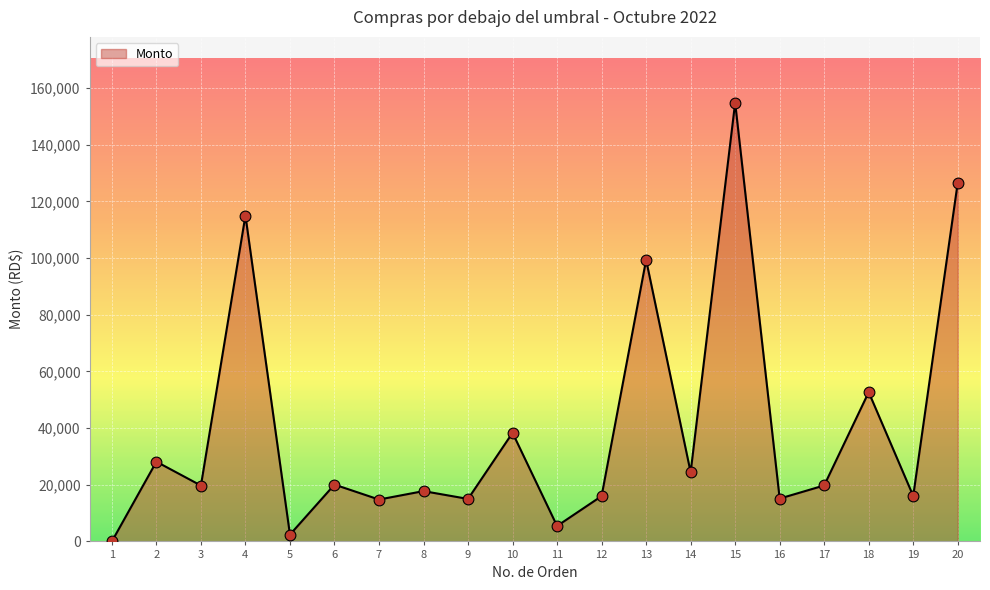

What is the ratio of the value at 19 to the value at 18?

0.3